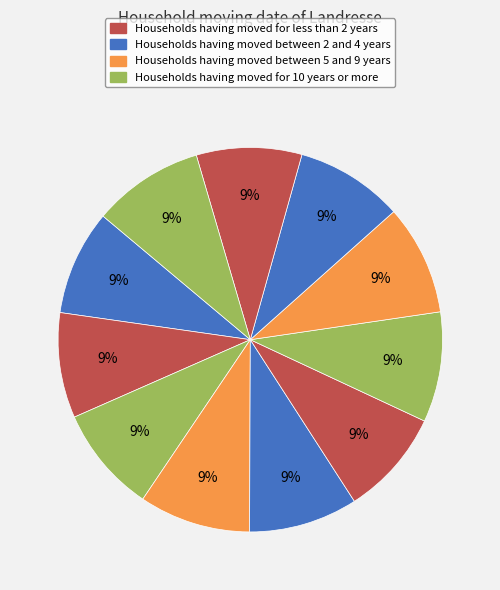

How many segments does this pie chart have?

11